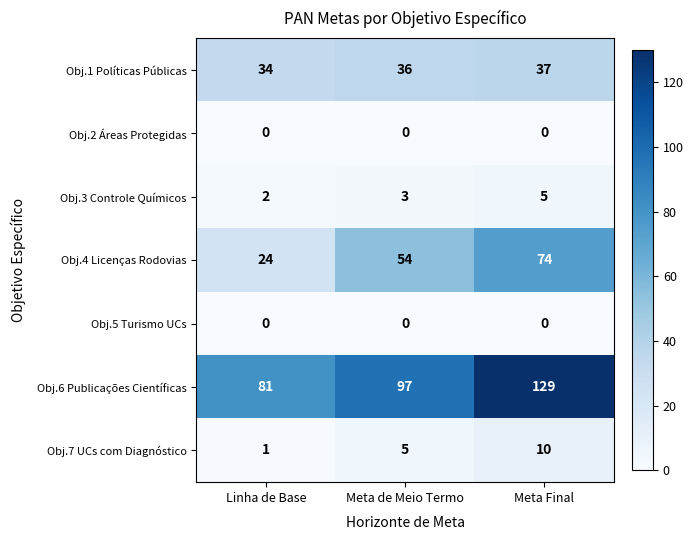

Which category has the highest value in the Obj.3 Controle Químicos series?

Meta Final